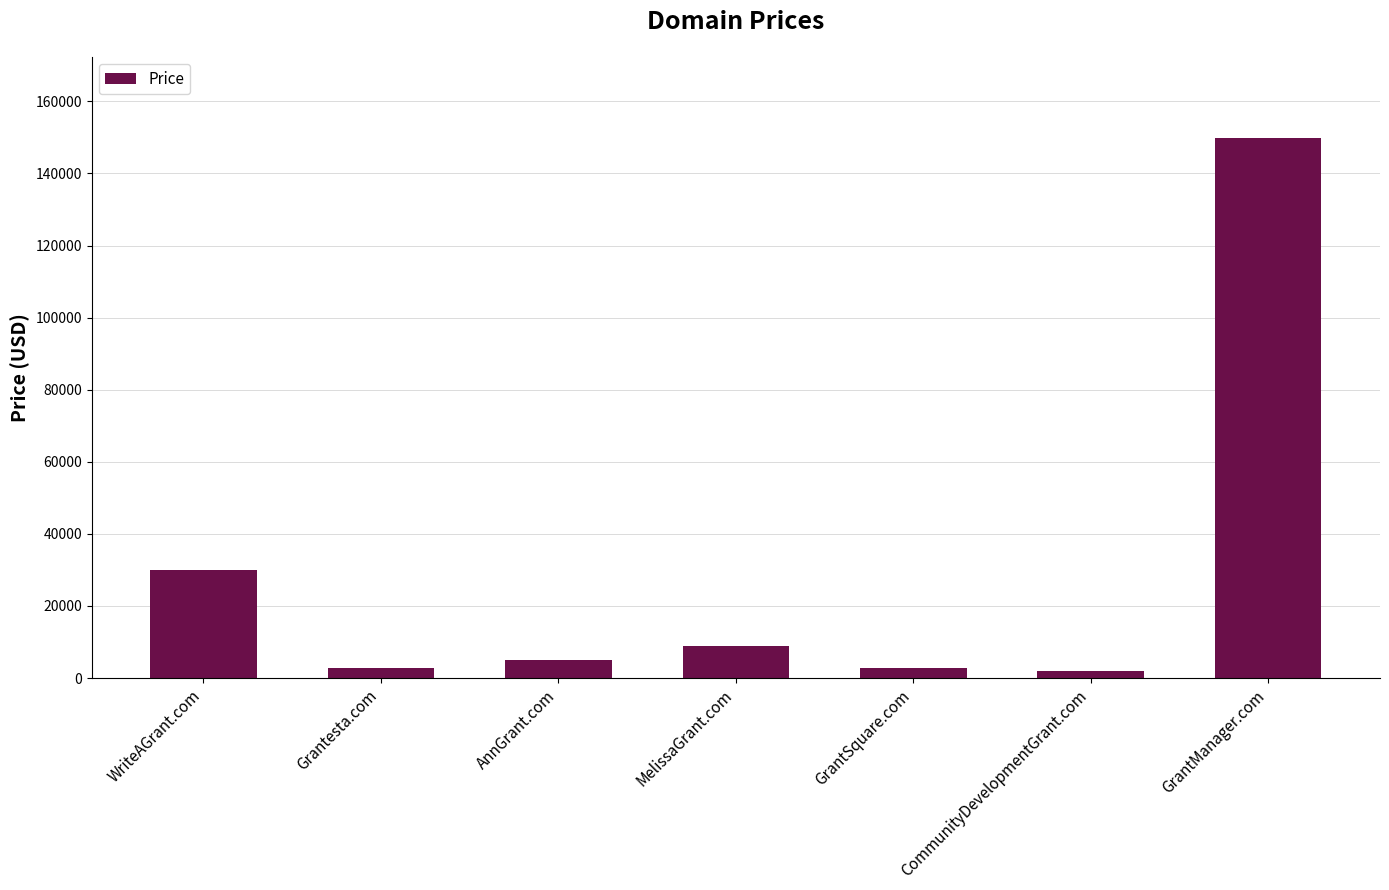

Which category has the highest value across all series?

GrantManager.com